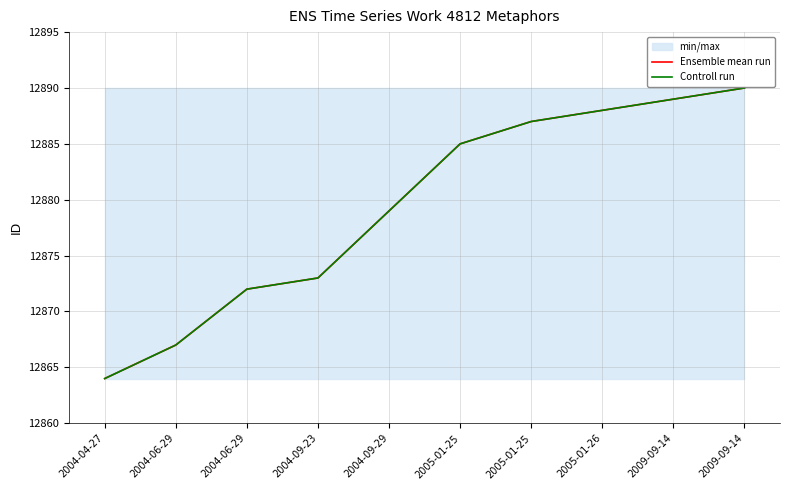

Does the chart have visible grid lines?

Yes